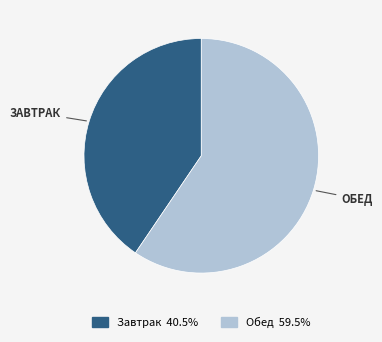

Is the sum of Завтрак and Обед greater than half?

Yes